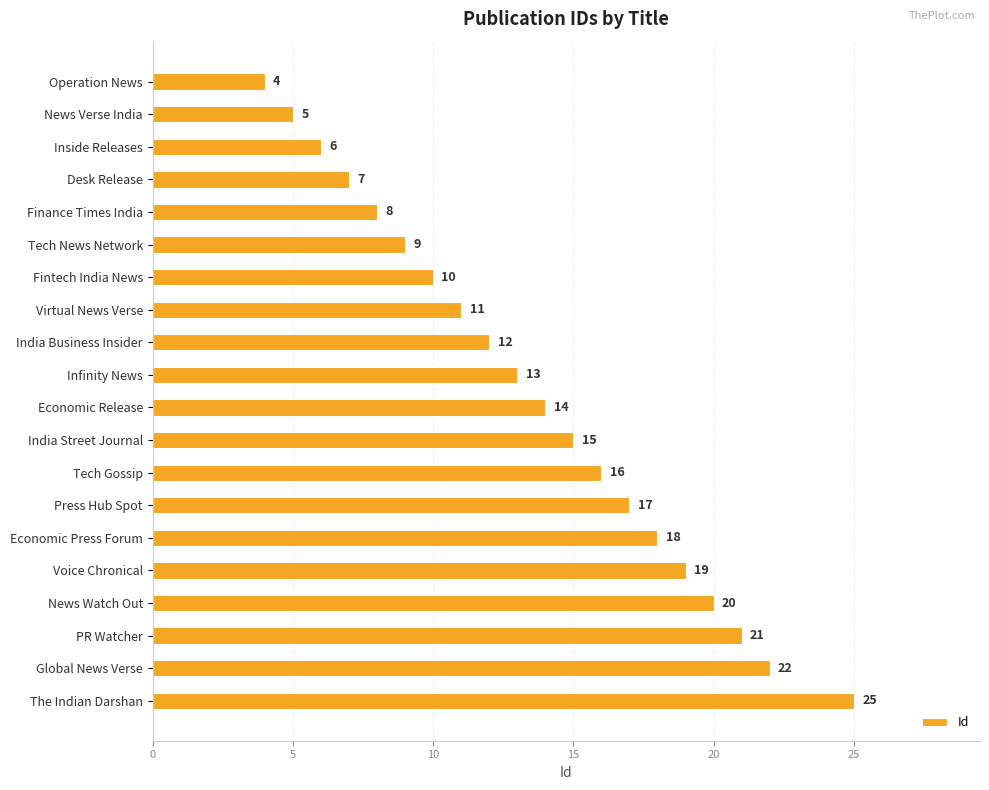

What is the average value?

14